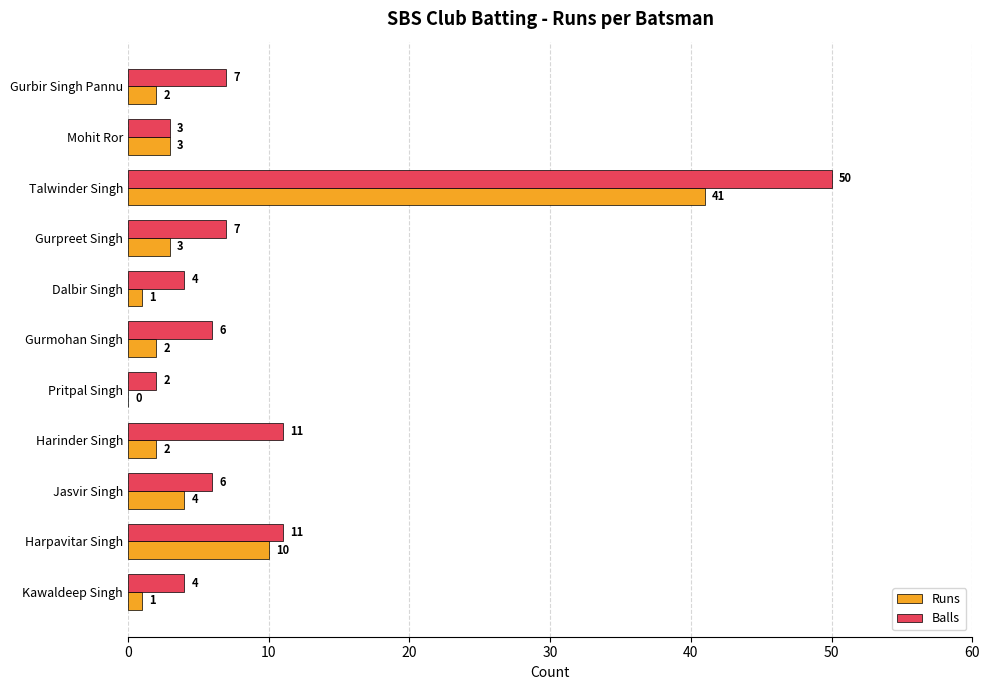

At which category is the sum across all series the highest?

Talwinder Singh